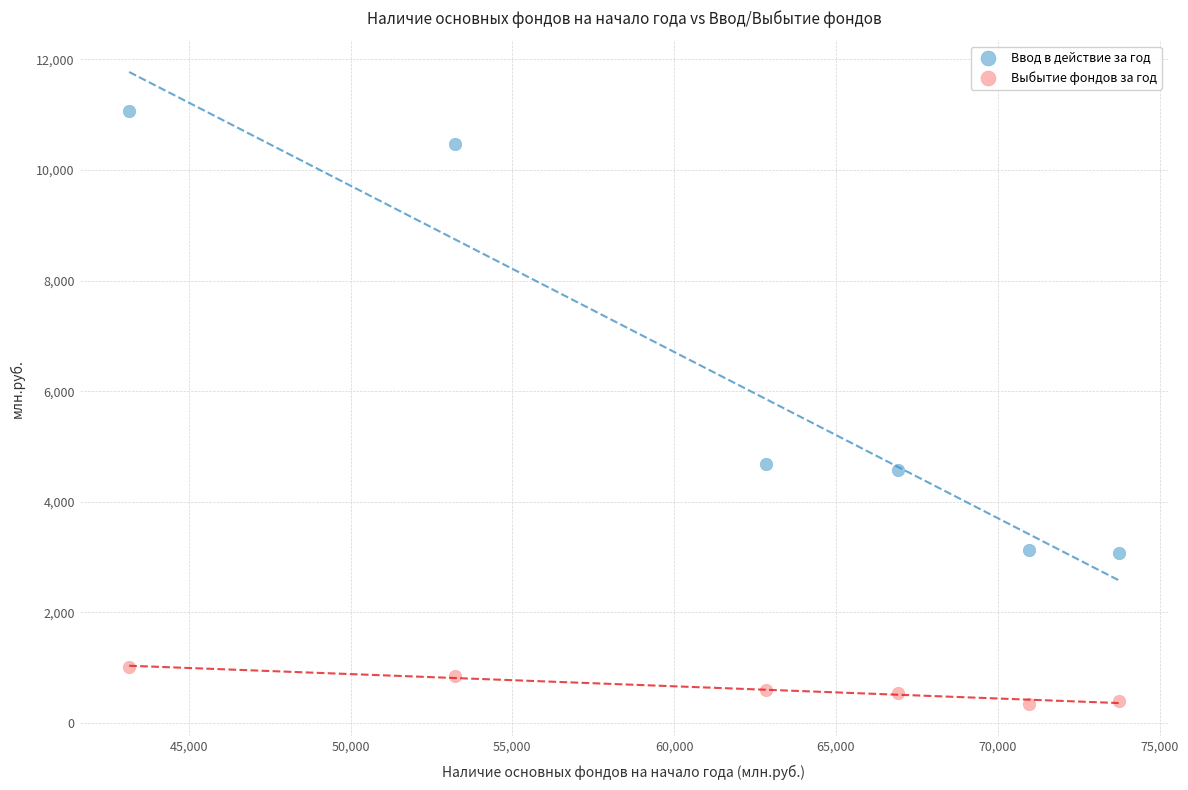

Which series has the widest spread of Y values?

Ввод в действие за год